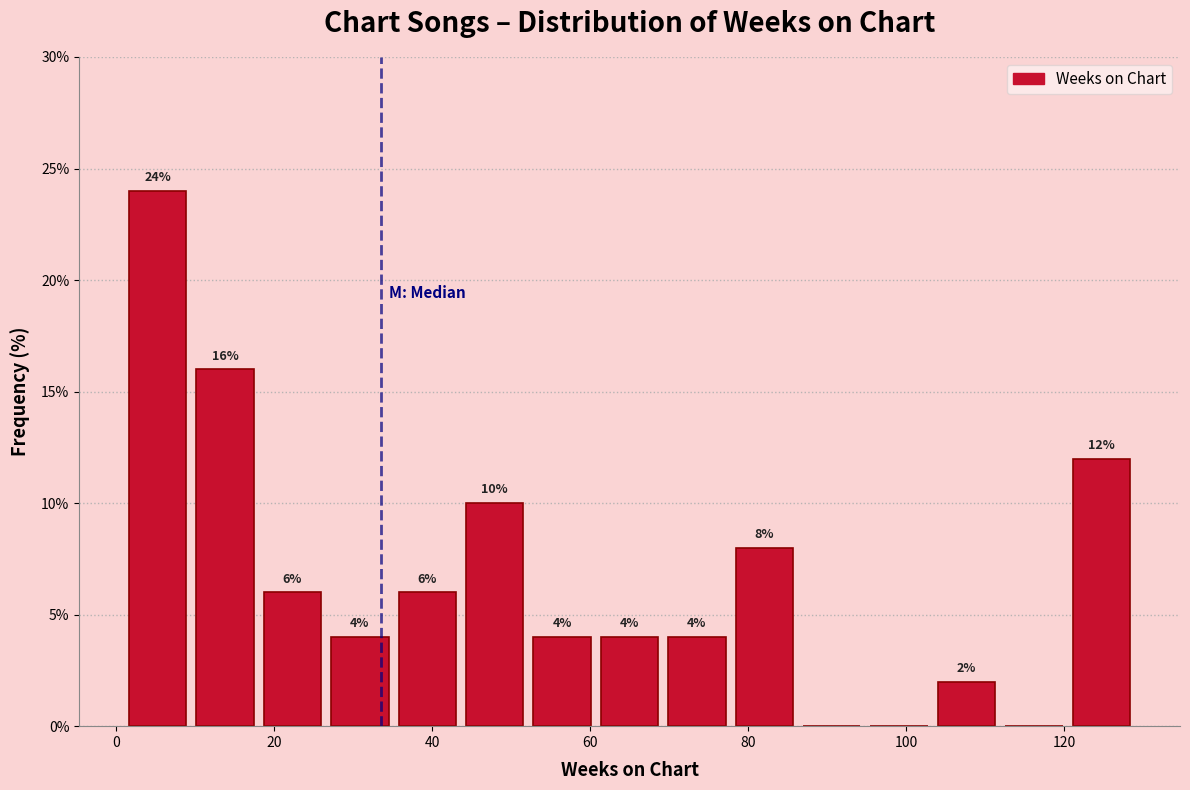

Which range on the x-axis has the tallest bar?

2 to 10